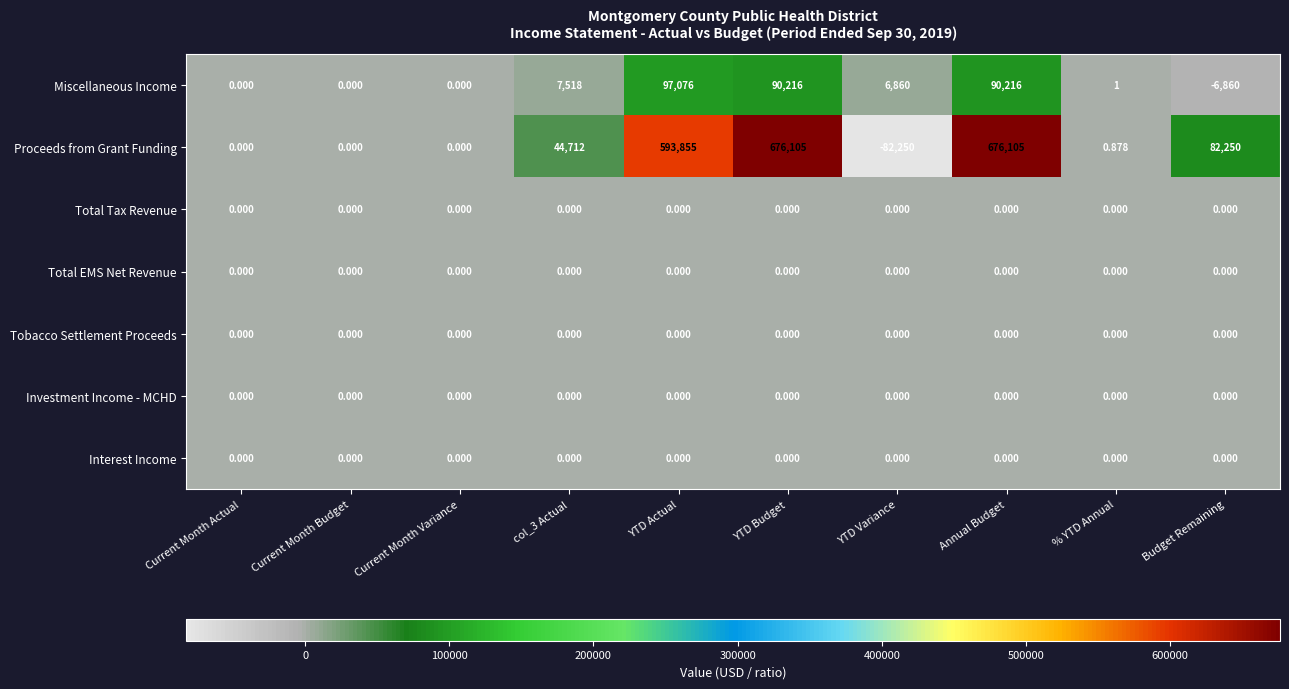

Is the value of Interest Income at YTD Variance greater than the value of Proceeds from Grant Funding at Budget Remaining?

No